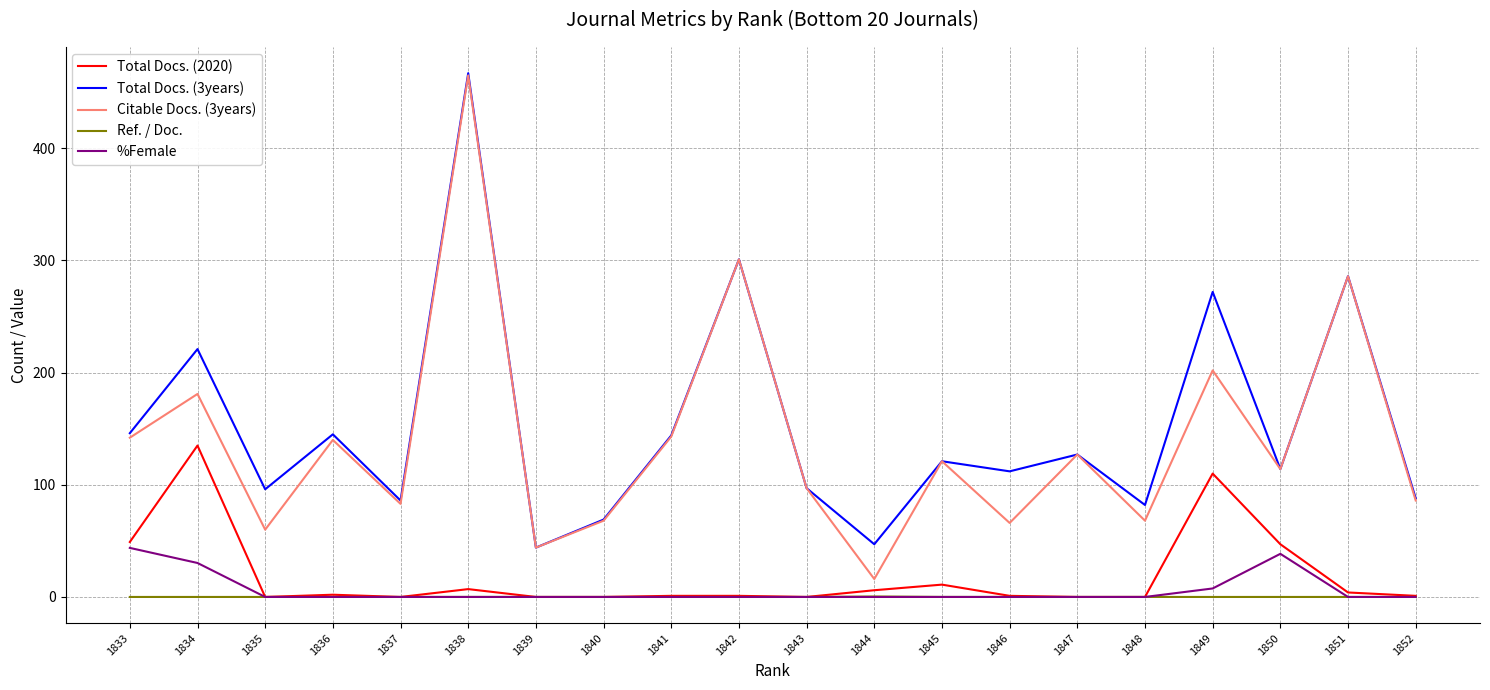

Does the chart have visible grid lines?

Yes